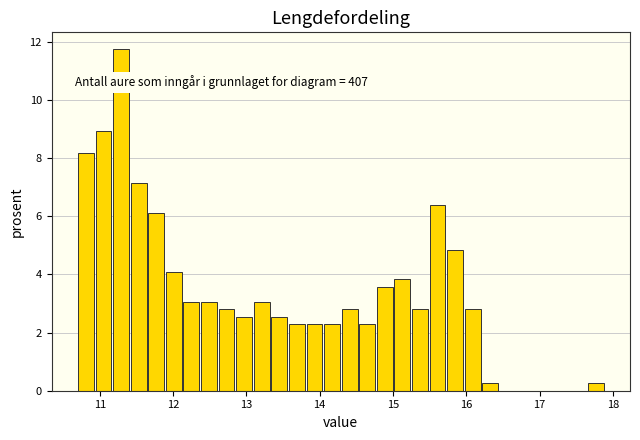

Around what value on the x-axis is the tallest bar? Give the approximate position of its centre, as read against the axis.

11.3